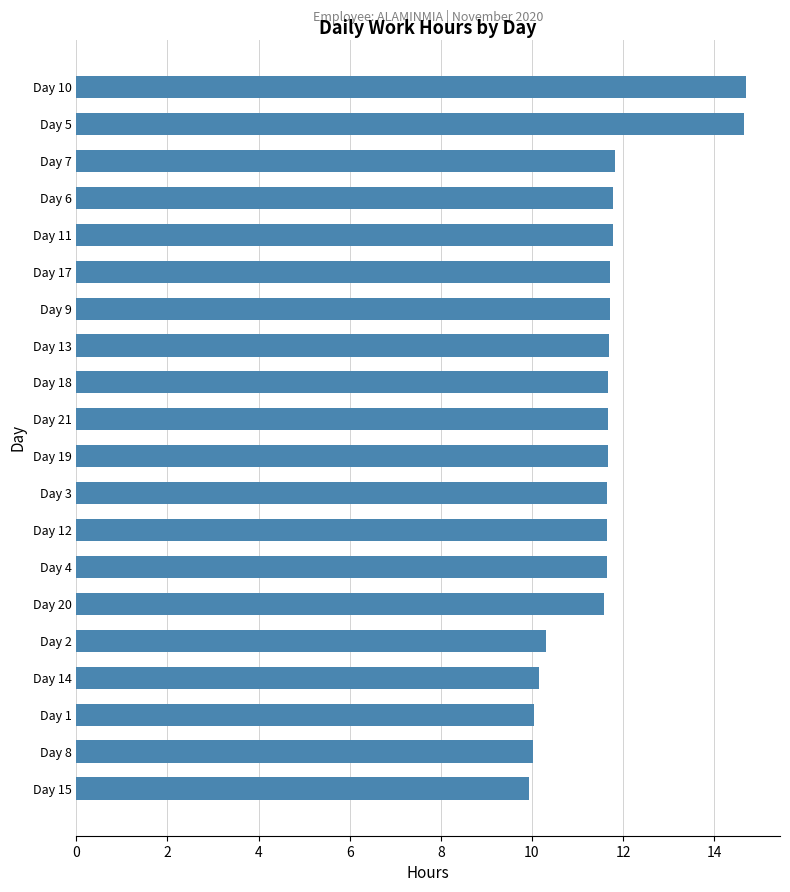

How many data points are less than 11?

5